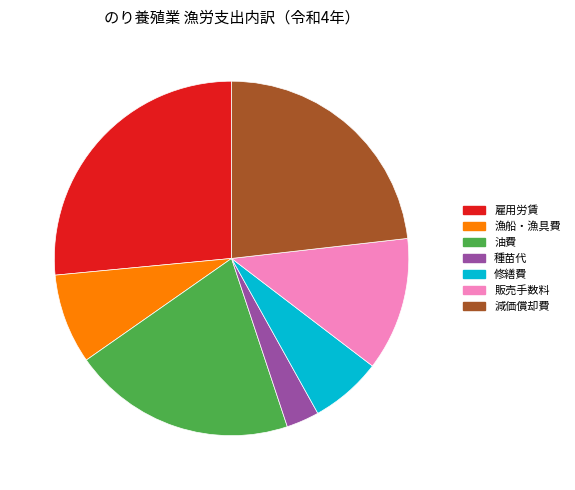

How many slices are in this pie chart?

7